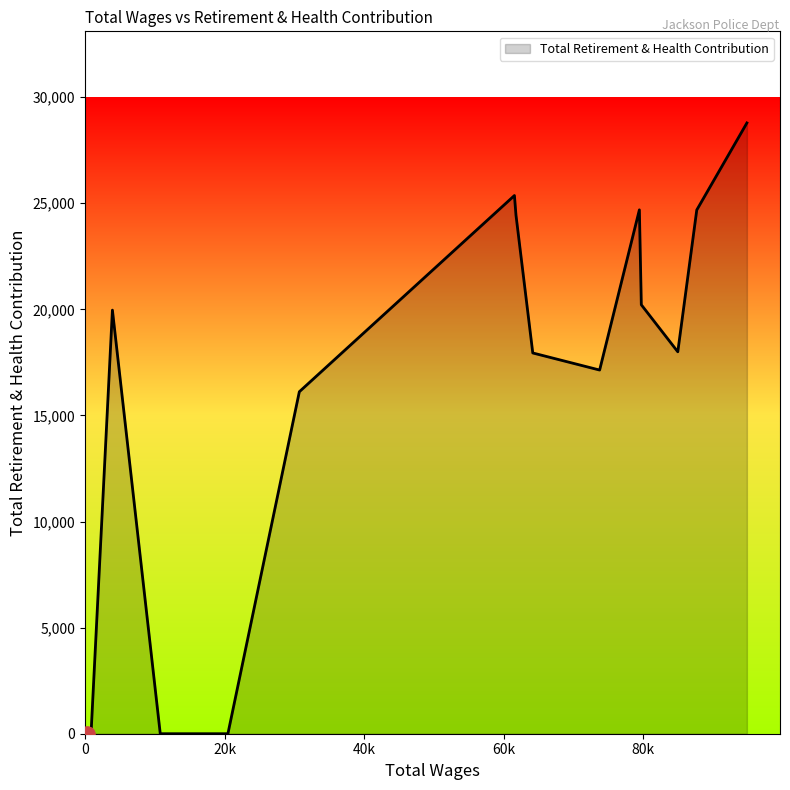

What is the difference between the maximum and minimum values?

28784